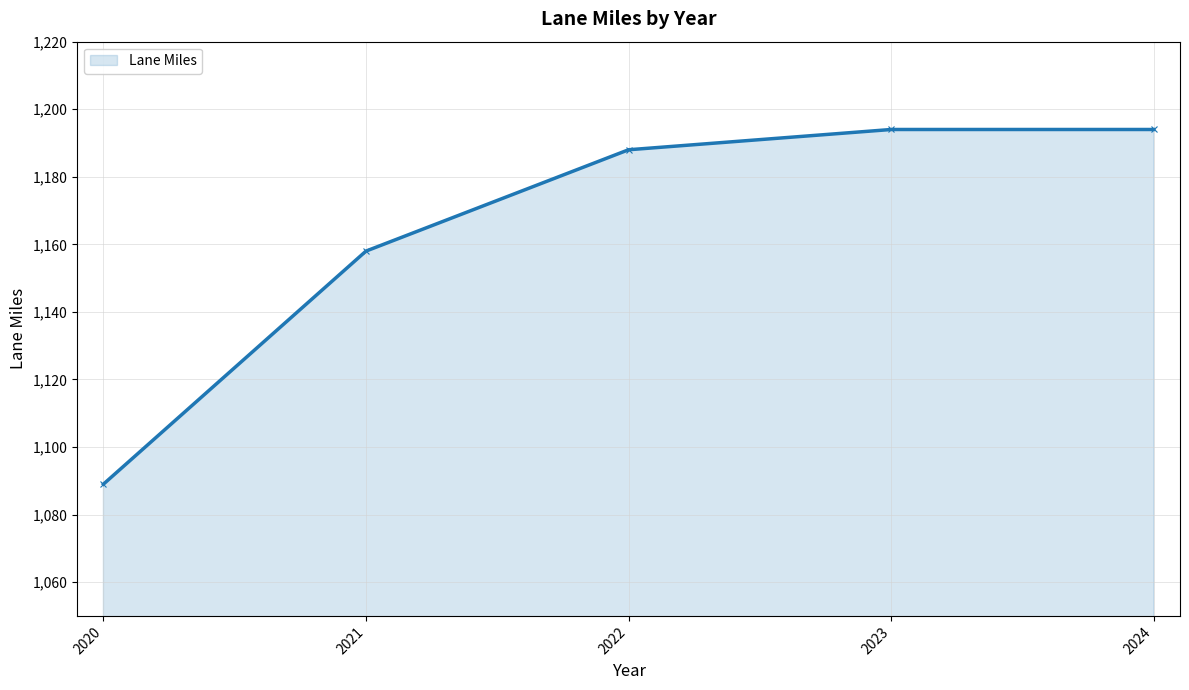

Reading right to left, list all the values displayed in this chart.

2024=1194	2023=1194	2022=1188	2021=1158	2020=1089